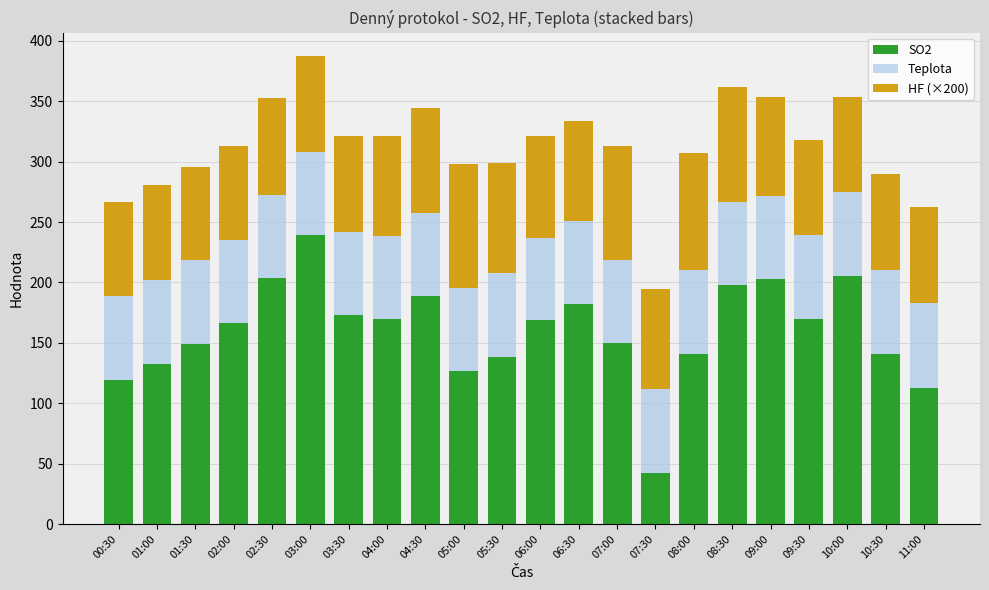

What is the sum of the SO2 values at 01:30 and 05:30?

287.5